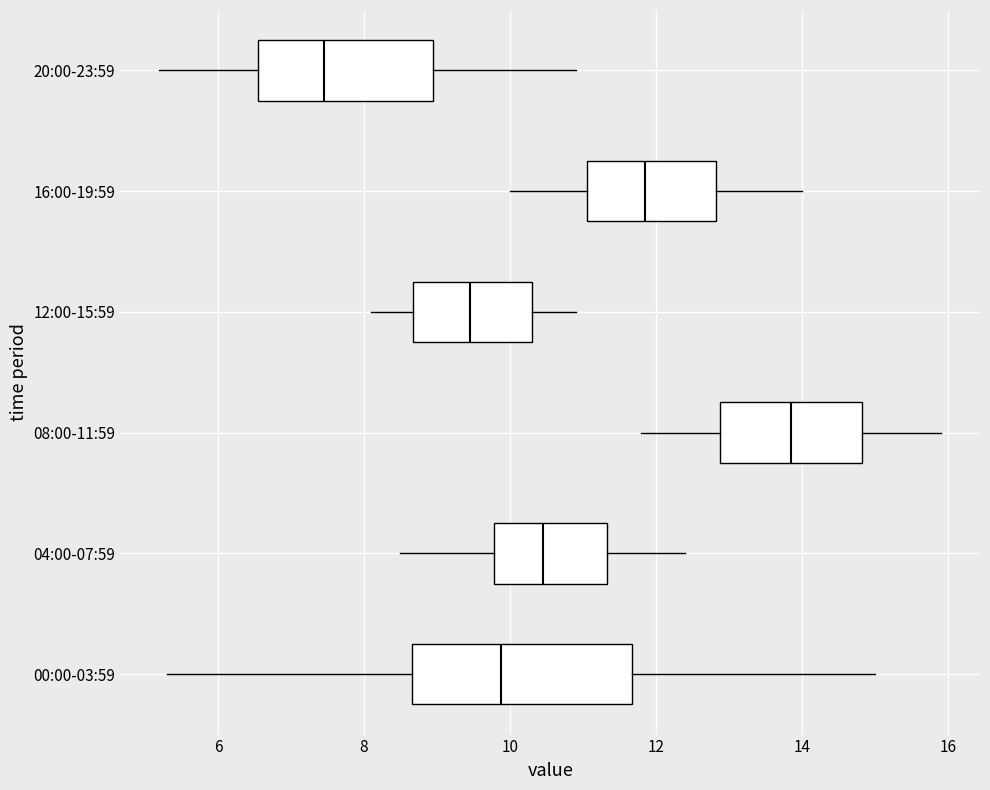

Which box's median line is the furthest to the right?

08:00-11:59